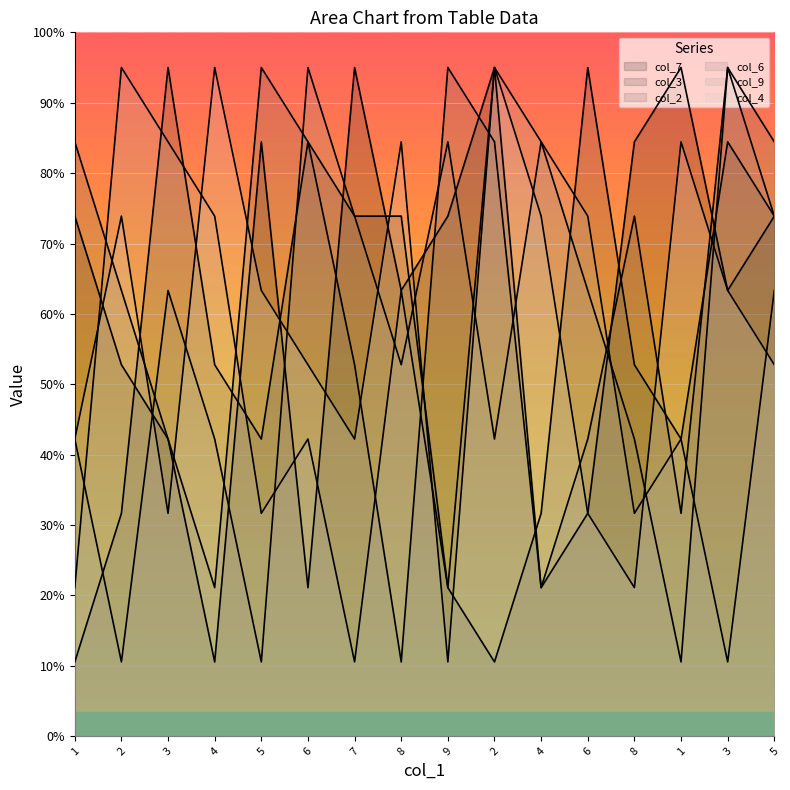

True or false: col_4 and col_9 intersect in this chart.

True